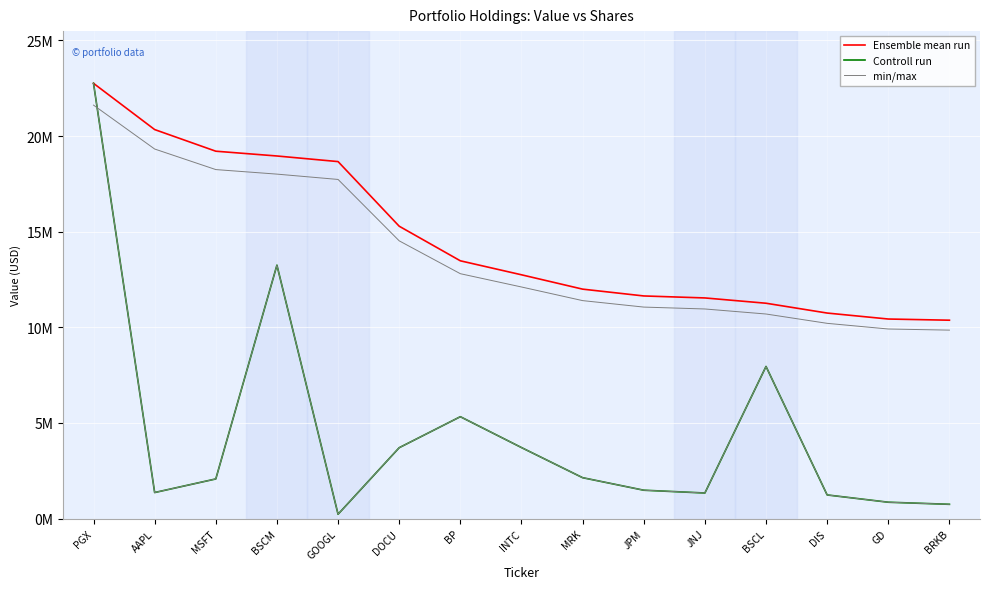

What is the difference between the Ensemble mean run values at JPM and BP?

1837000.0